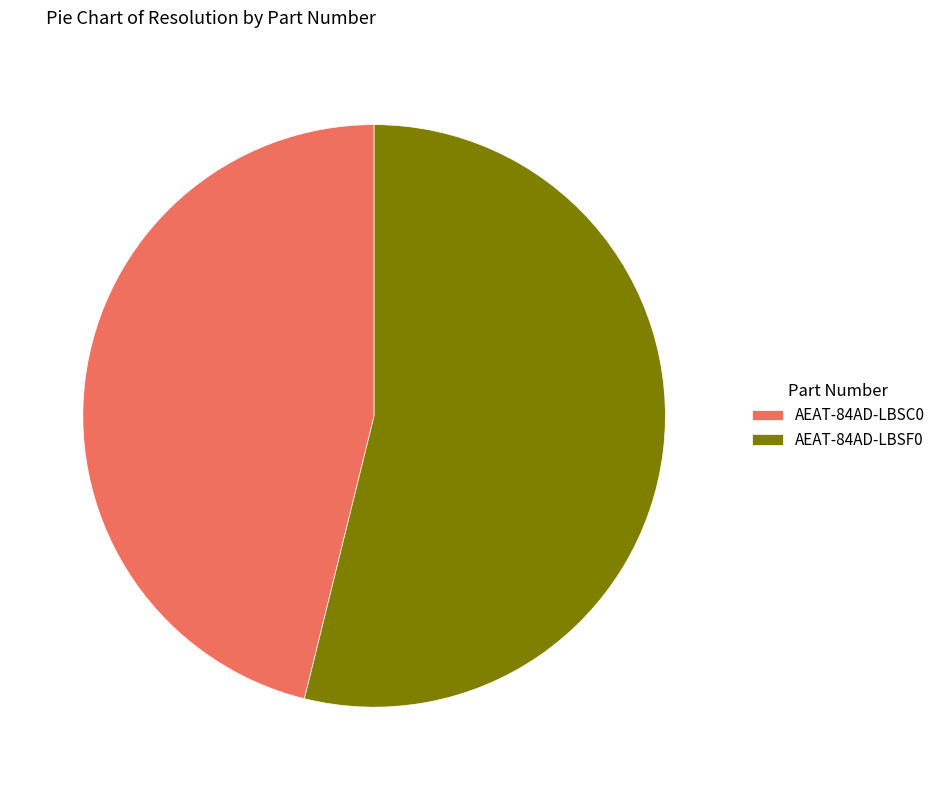

Between AEAT-84AD-LBSF0 and AEAT-84AD-LBSC0, which is larger?

AEAT-84AD-LBSF0